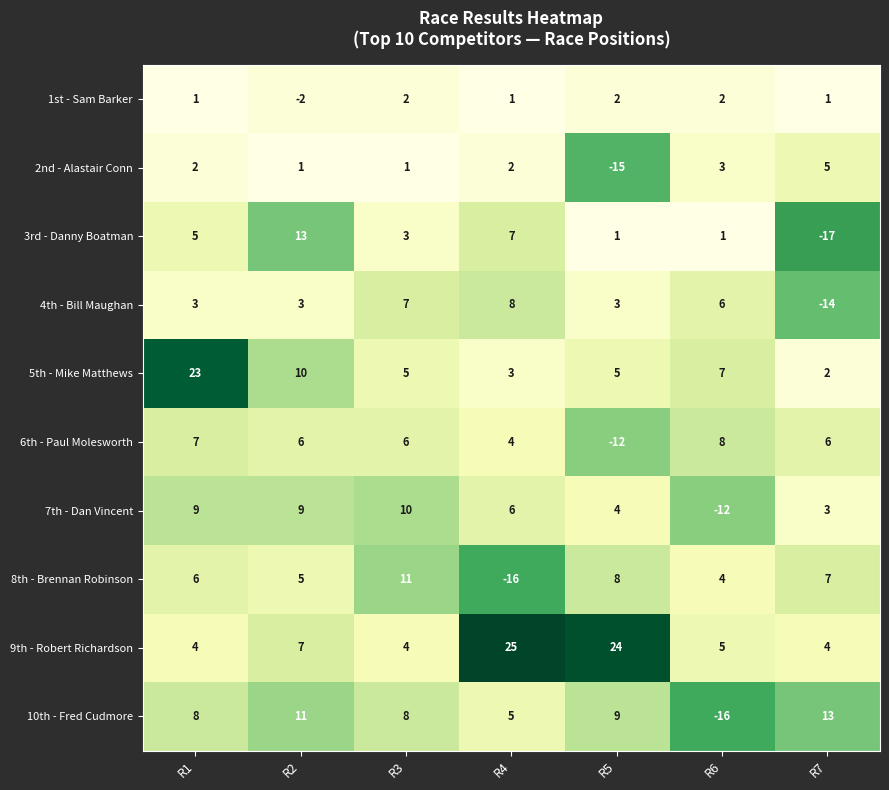

What is the difference between the highest and lowest values at R5?

39